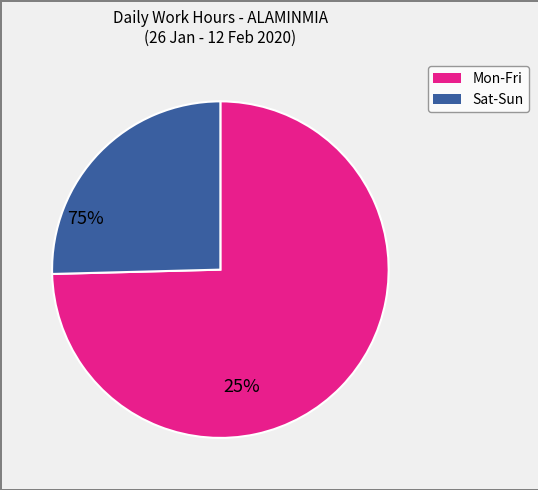

Is there any slice that represents more than half of the pie?

Yes